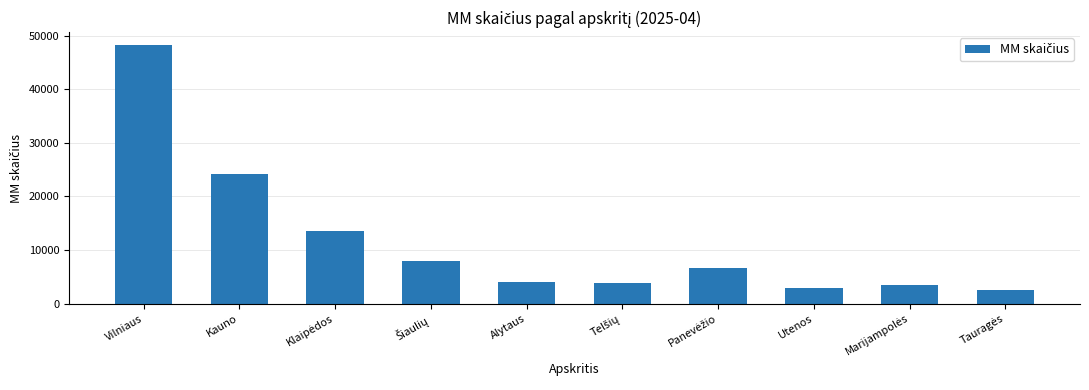

What is the maximum value shown in the chart?

48222